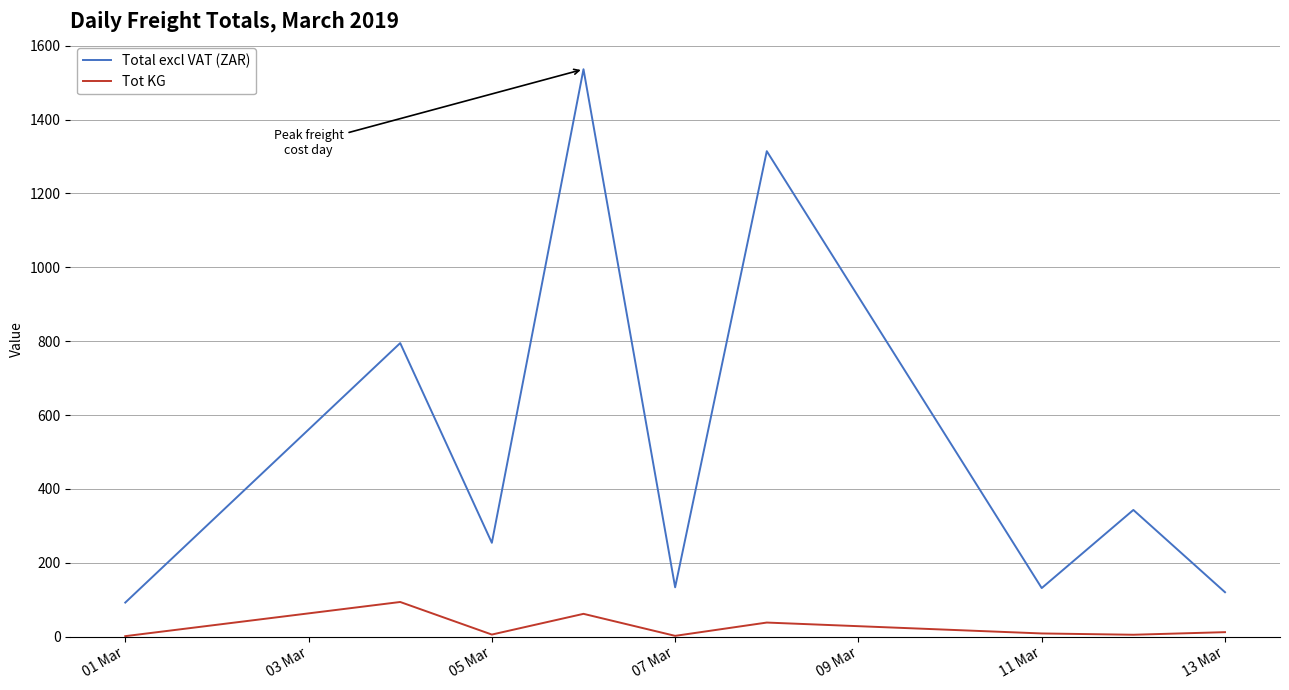

What is the smallest value displayed?

1.2